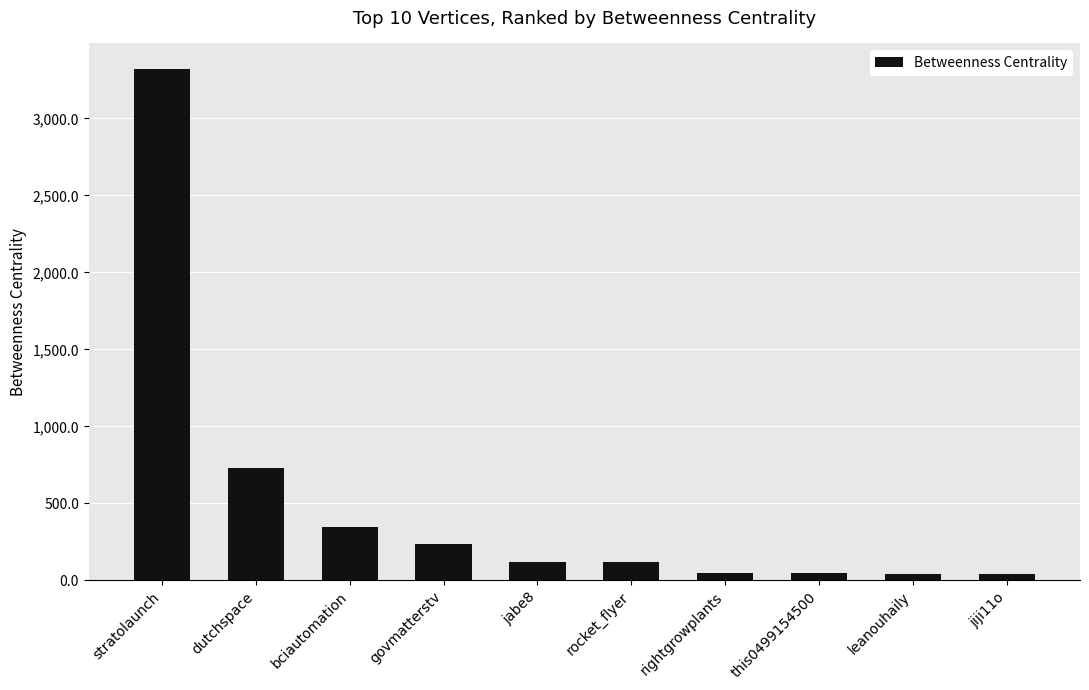

Where is the data nearest to the value 1679?

dutchspace